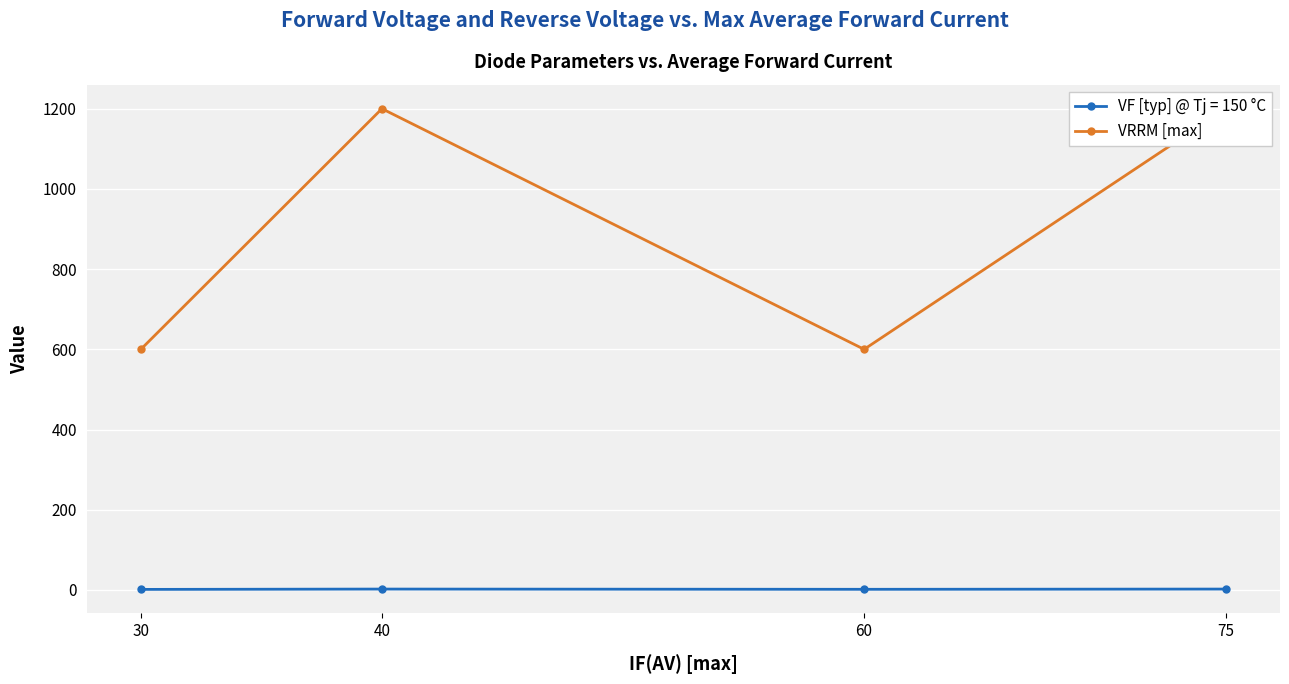

List the labels in order of value, largest first.

40, 75, 30, 60